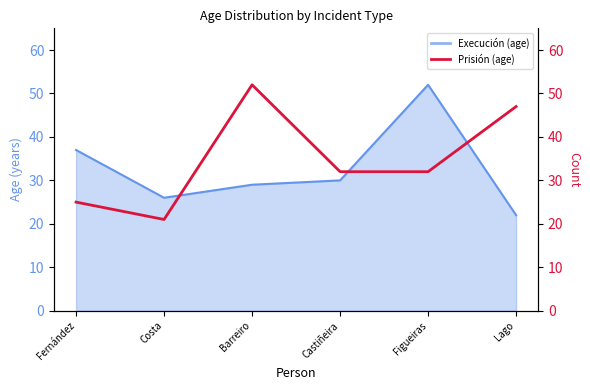

The value at Barreiro is 52. True or false?

True